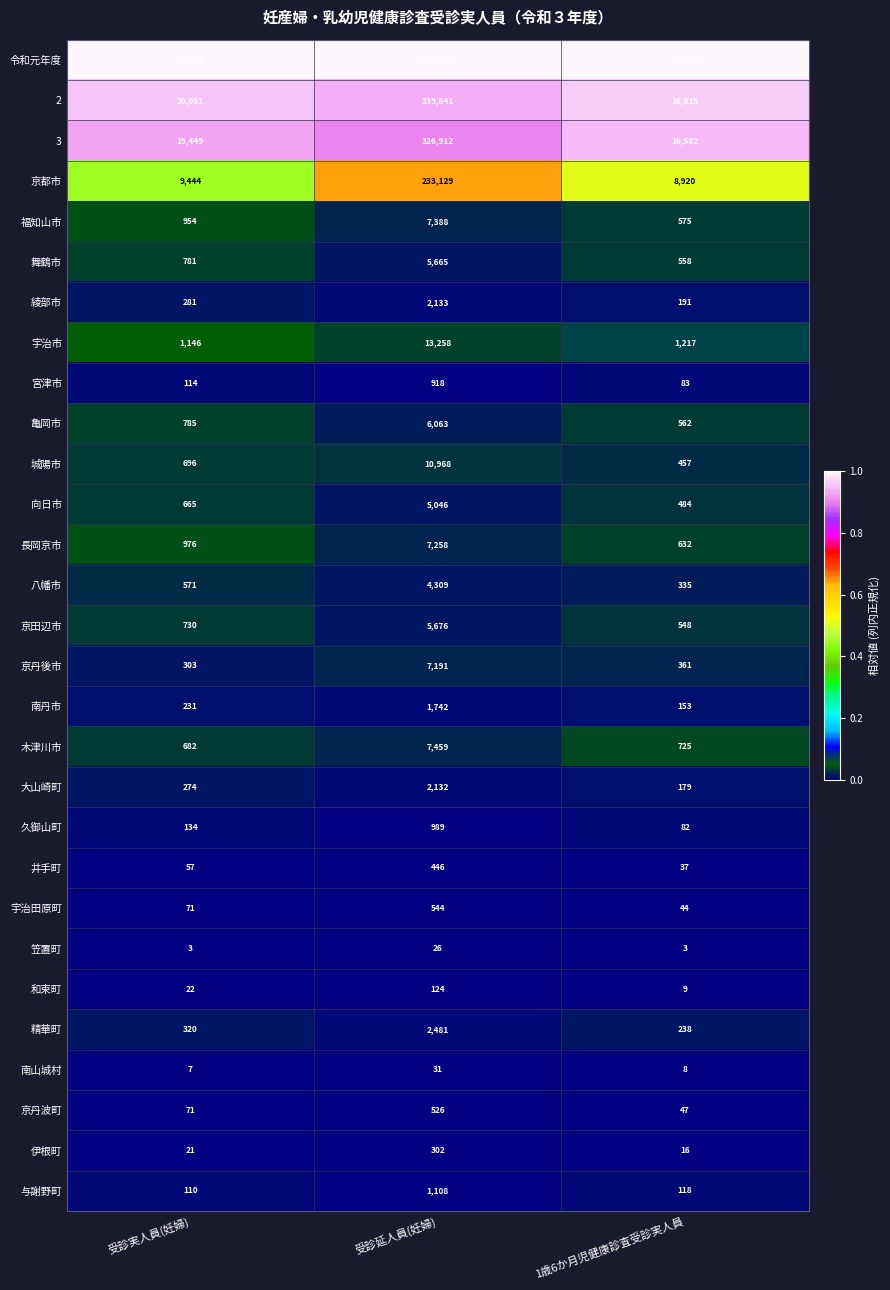

At which category is the sum across all series the highest?

受診延人員(妊婦)